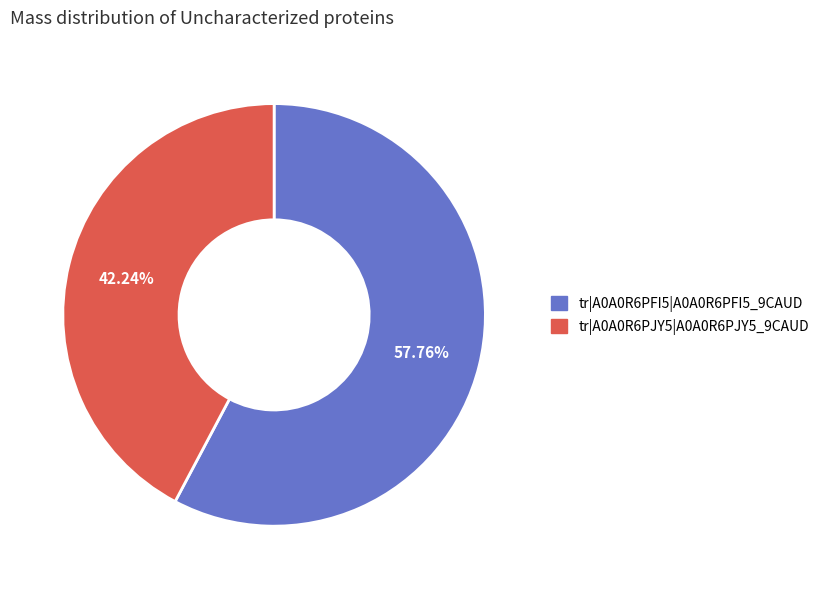

Combined, what portion of the pie is tr|A0A0R6PFI5|A0A0R6PFI5_9CAUD and tr|A0A0R6PJY5|A0A0R6PJY5_9CAUD?

100.0%